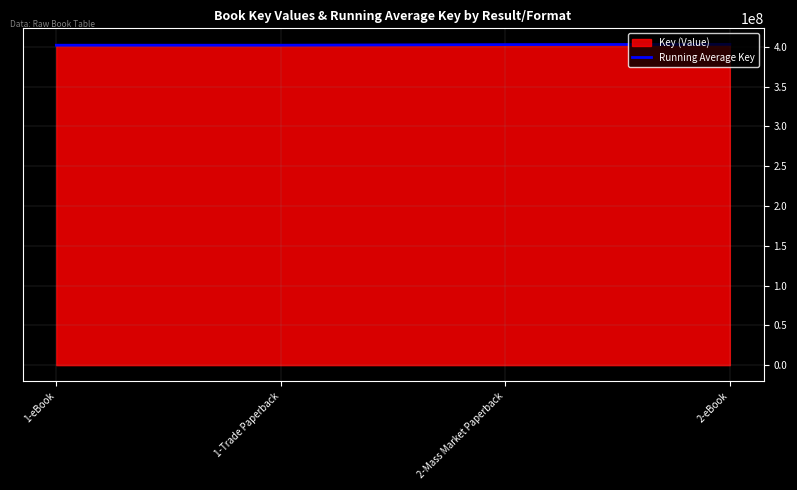

The value of Running Average Key at 2-eBook is 187657149. True or false?

False